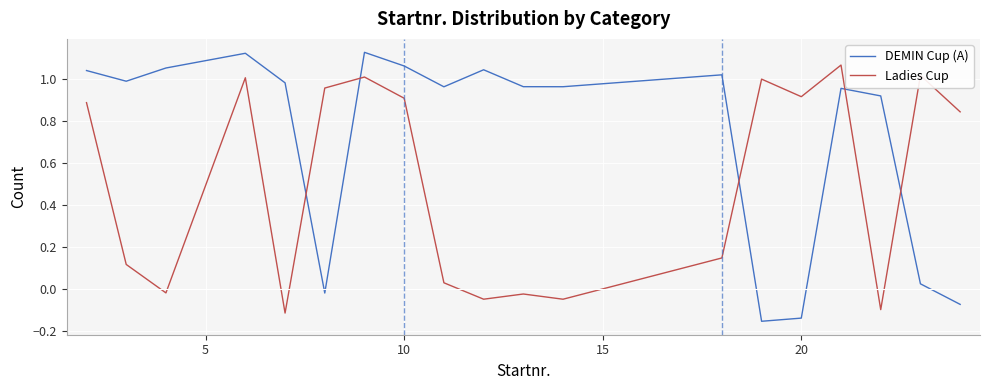

Which series ends up on top after the final intersection of Ladies Cup and DEMIN Cup (A)?

Ladies Cup